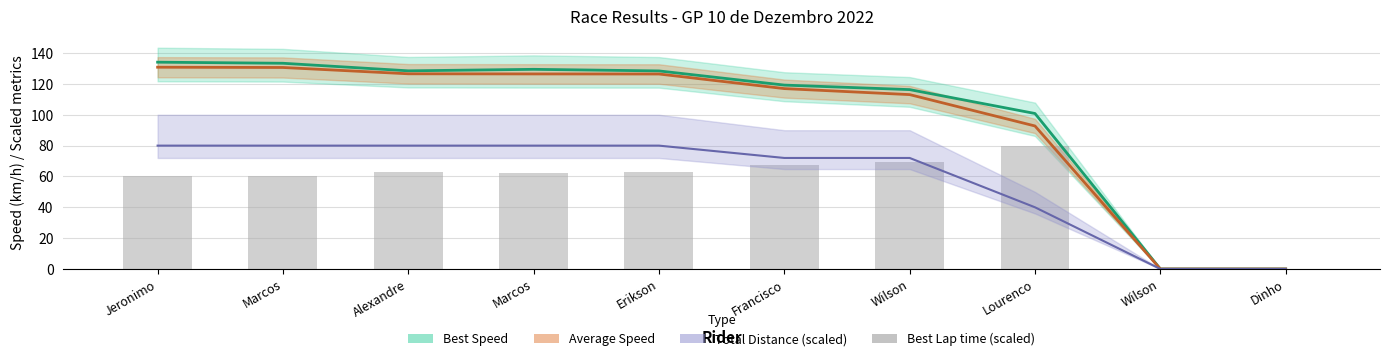

What is the label of the 5th bar from the right?

Francisco